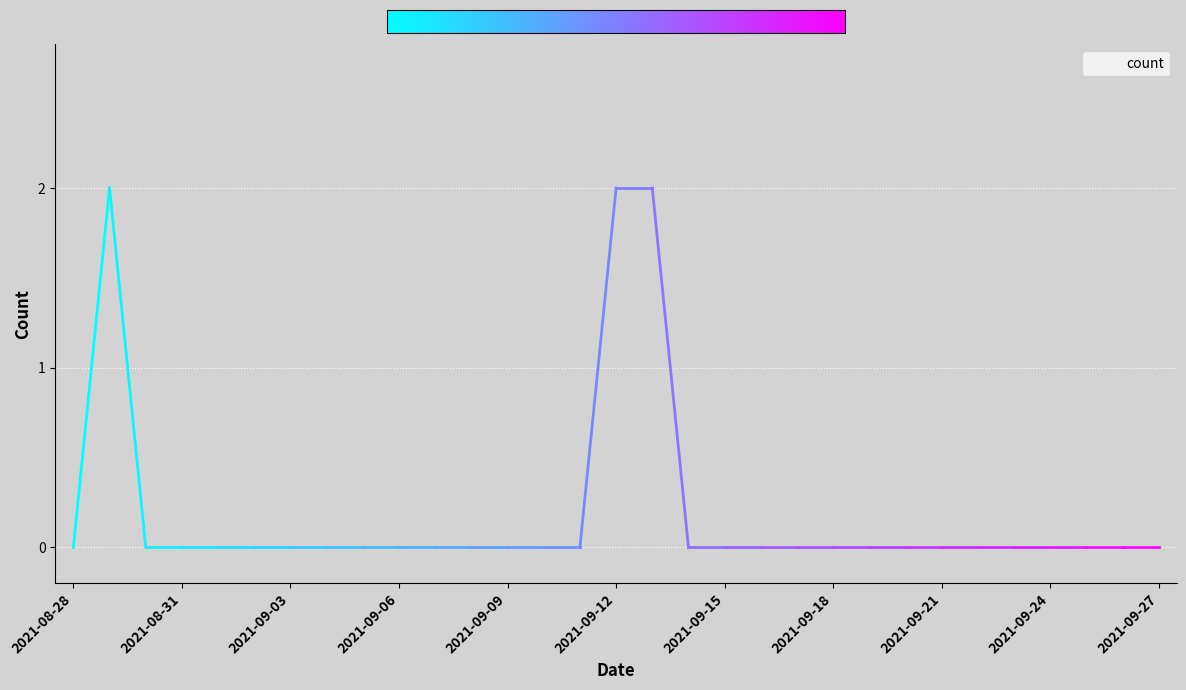

Reading left to right, what are all the values shown in this chart?

0	2	0	0	0	0	0	0	0	0	0	0	0	0	0	2	2	0	0	0	0	0	0	0	0	0	0	0	0	0	0